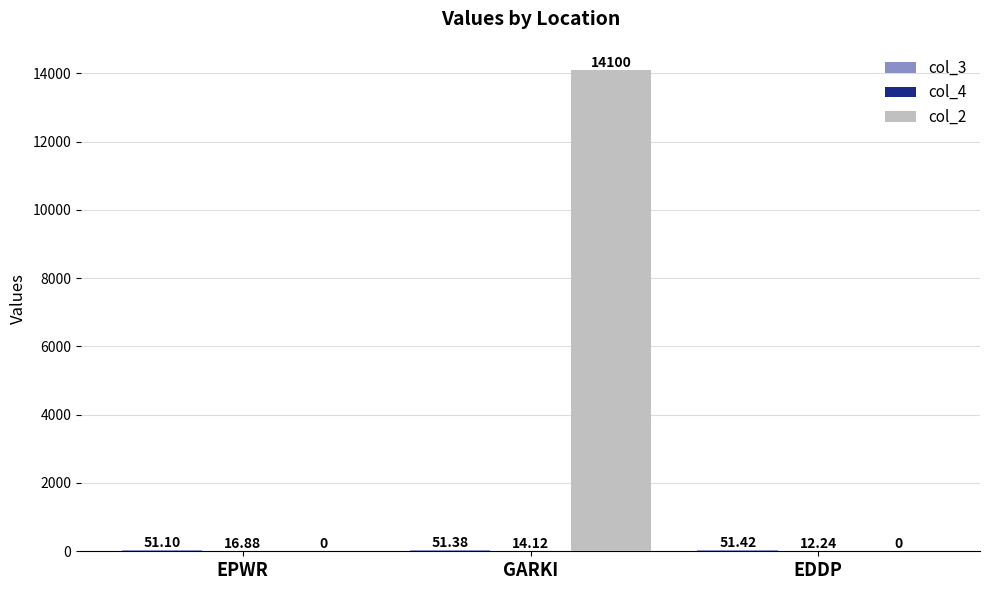

At which category is the sum across all series the highest?

GARKI